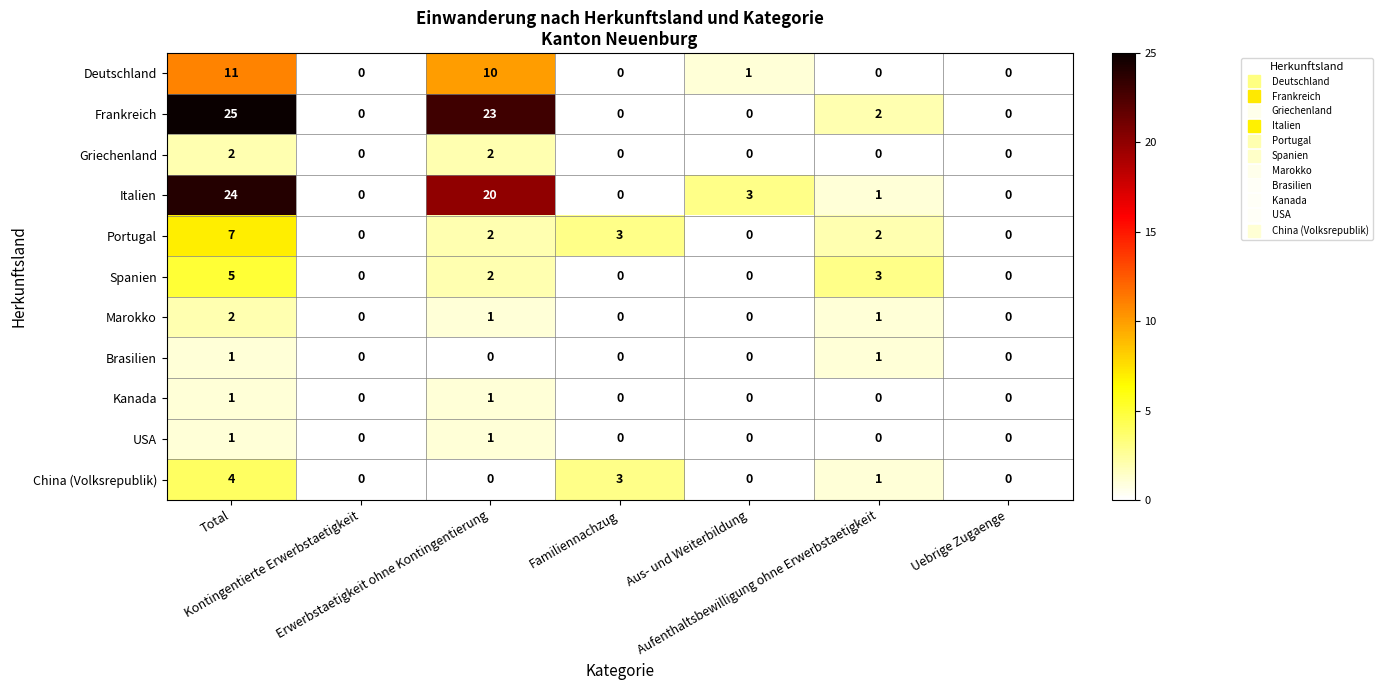

What is the difference between the second highest and second lowest values in the Frankreich series?

23